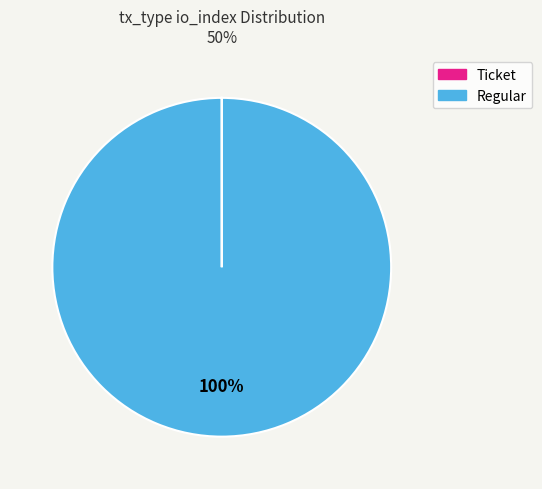

Does any single category account for the majority?

Yes